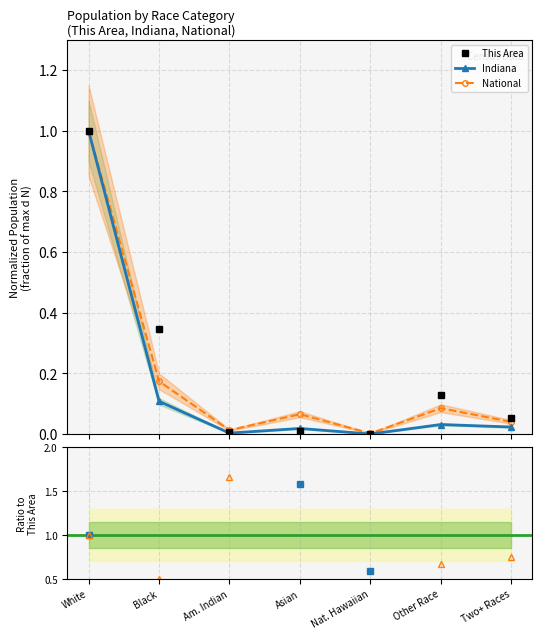

True or false: Indiana / This Area has a value of 0.2 at Other Race.

True